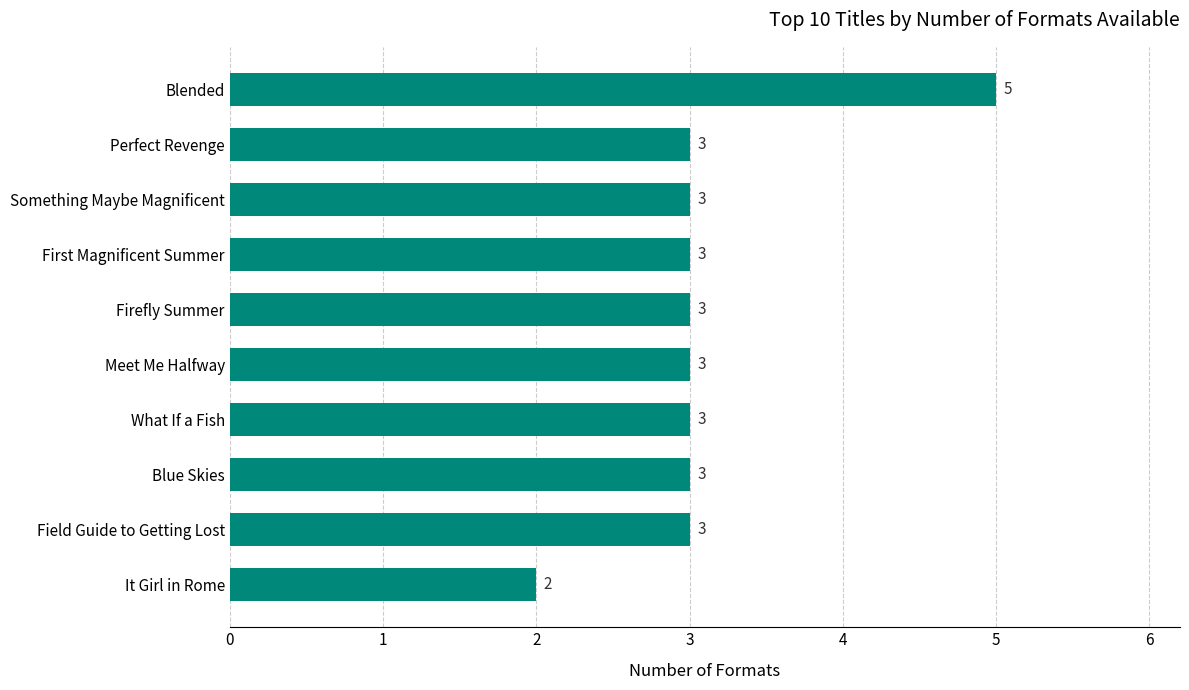

Reading bottom to top, list all the values displayed in this chart.

It Girl in Rome=2	Field Guide to Getting Lost=3	Blue Skies=3	What If a Fish=3	Meet Me Halfway=3	Firefly Summer=3	First Magnificent Summer=3	Something Maybe Magnificent=3	Perfect Revenge=3	Blended=5